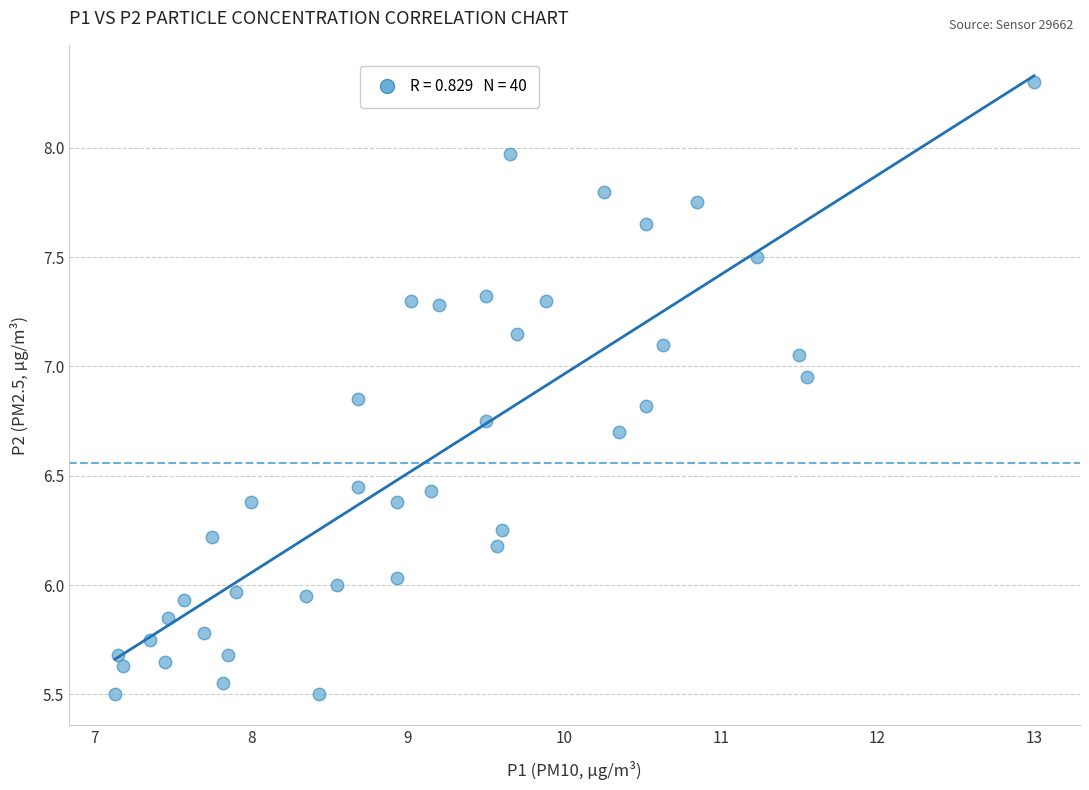

What is the range of Y values (max minus min)?

2.8